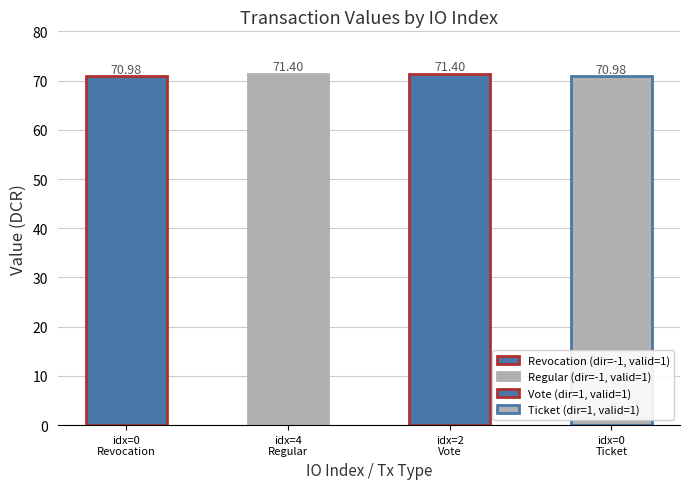

True or false: the data shows 106.9 at 0.

False